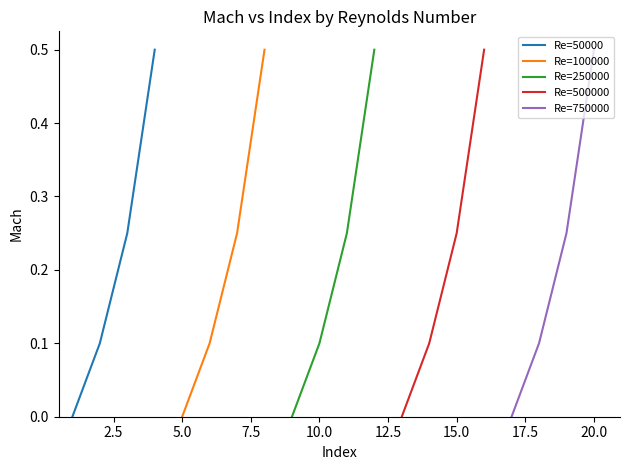

What is the maximum value shown in the chart?

0.5